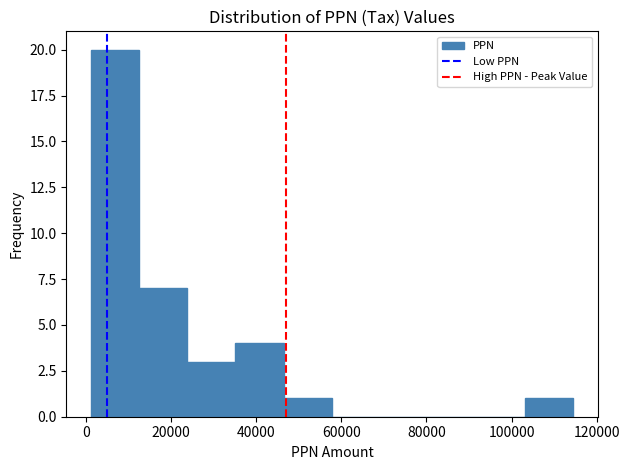

What is the height of the bar covering 104000 to 114000 on the x-axis? Neither the bar edges nor the heights are printed on the chart, so give them approximately, as read against the axes.

1